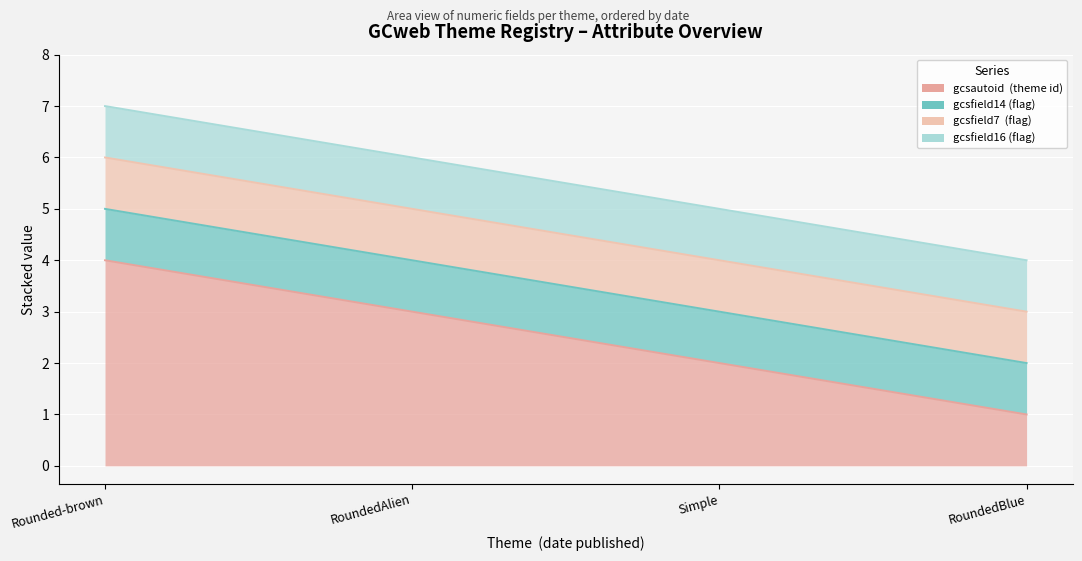

The gcsfield14 series shows 1 at 20/07/2008. True or false?

True